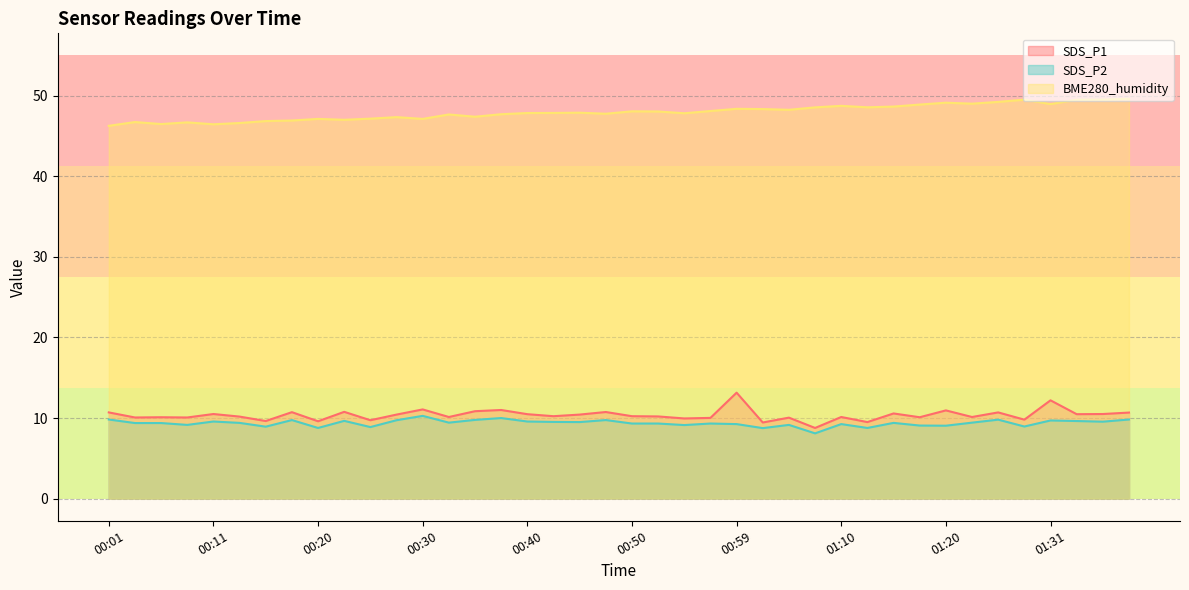

True or false: SDS_P1 and SDS_P2 intersect in this chart.

False